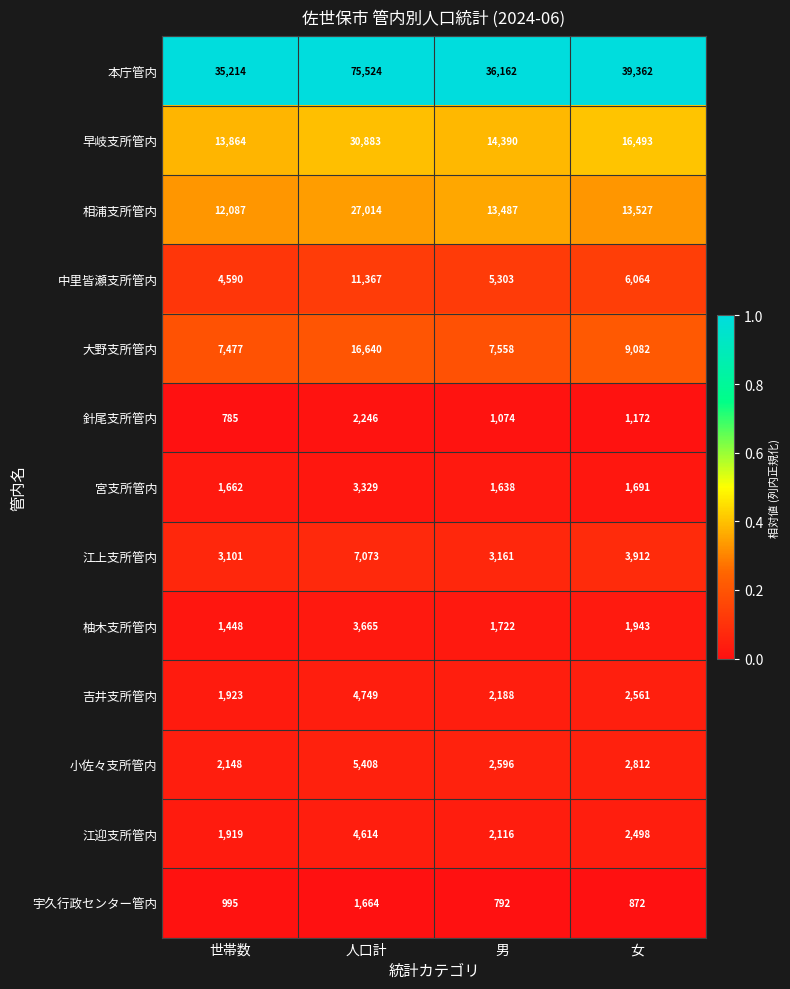

At which label is 小佐々支所管内 closest to 3778?

女